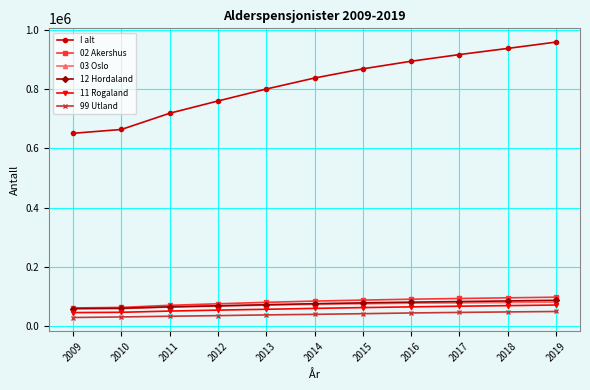

Is the value of 99 Utland at 2018 greater than the value of 12 Hordaland at 2017?

No